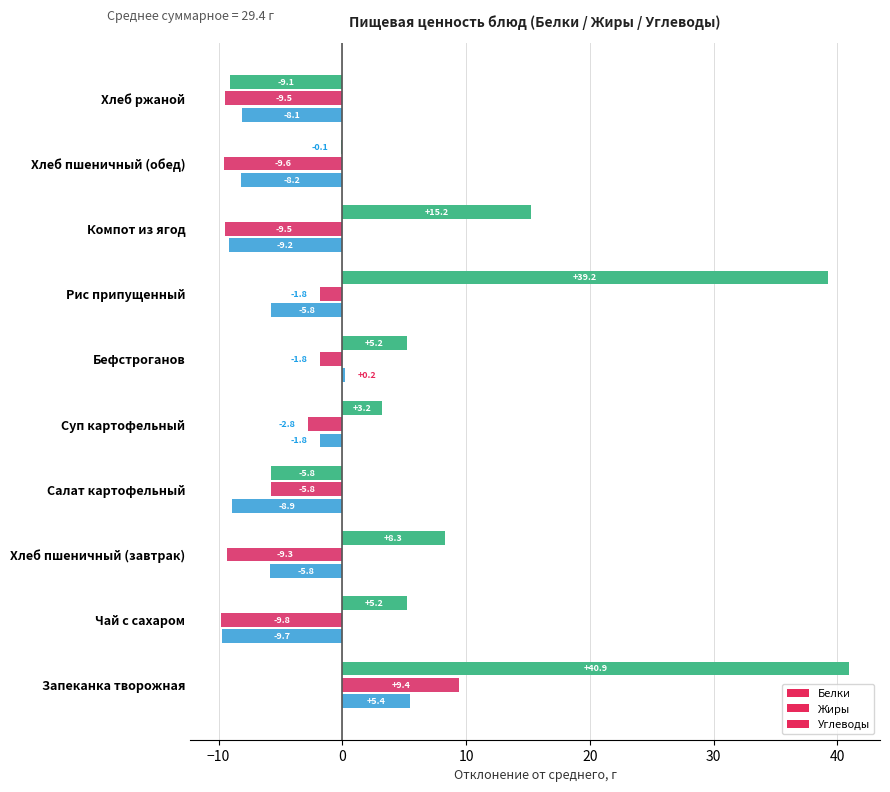

Is it true that Белки equals -12.4 at 8?

False